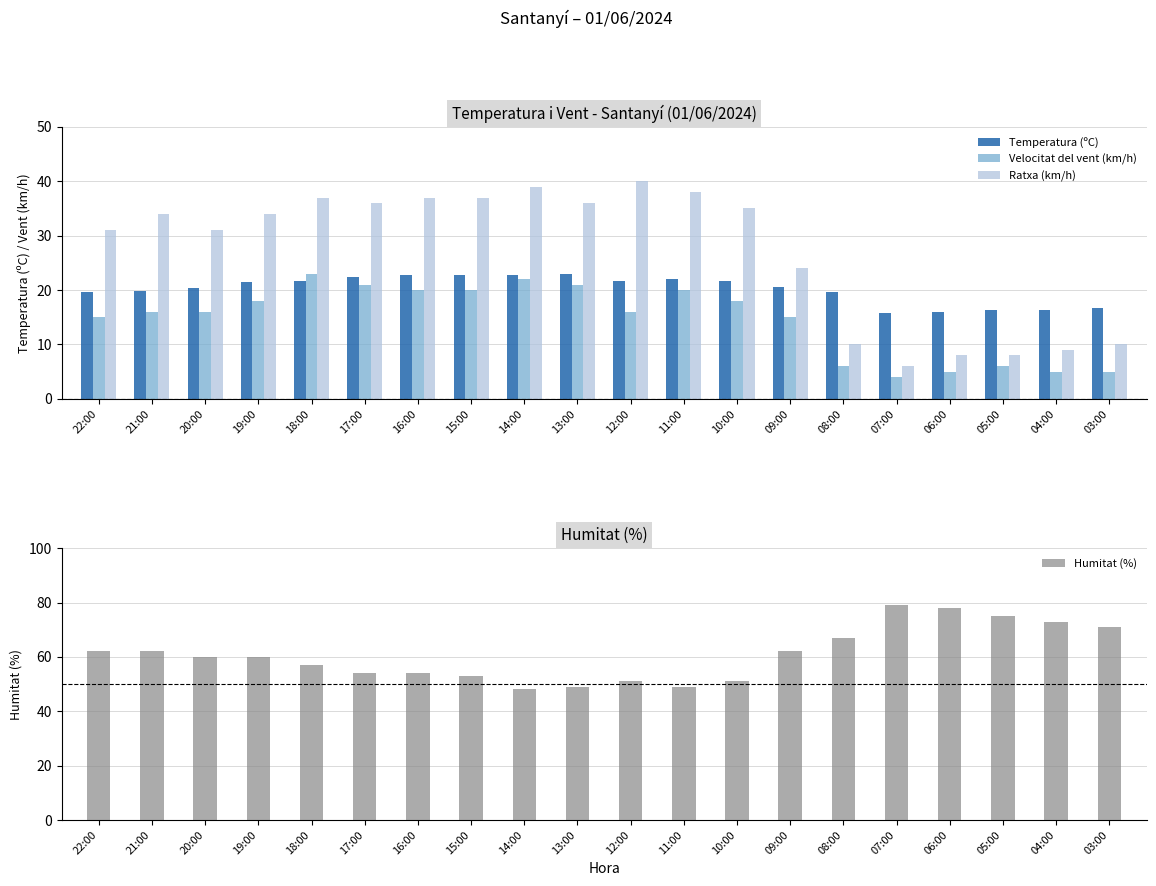

What is the difference between the maximum and minimum values in the Temperatura (ºC) series?

7.3